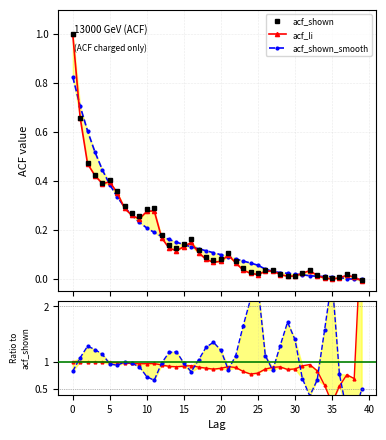

What is the sum of all acf_li values?

6.5